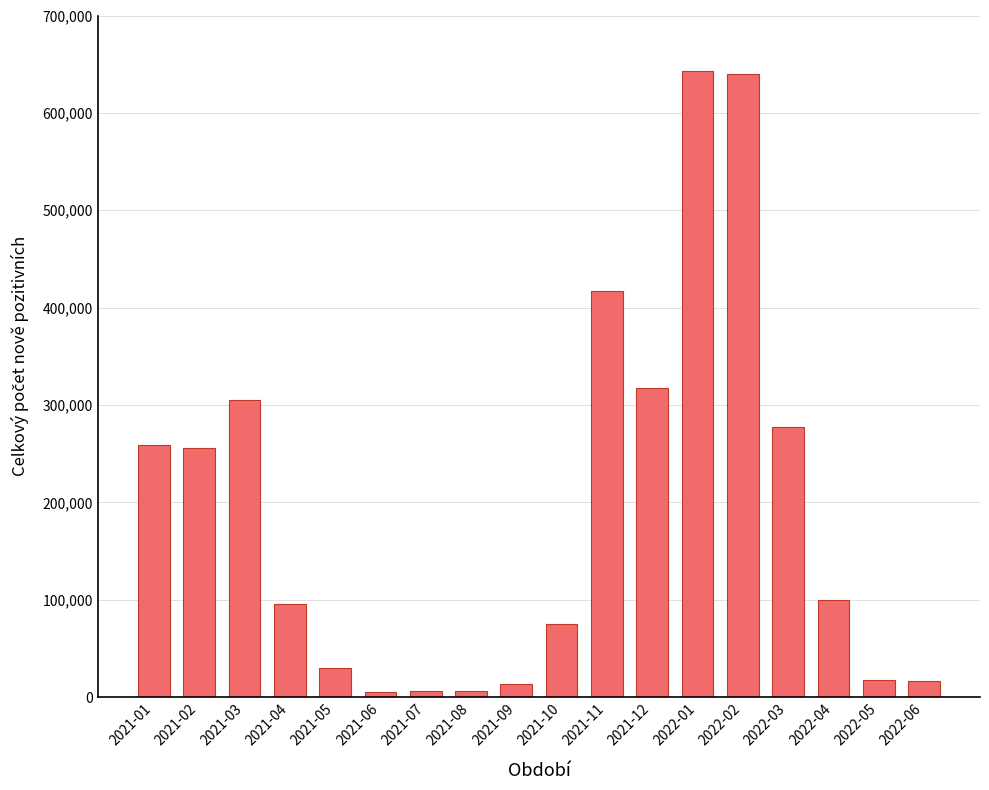

The value at 2022-03 is 81055. True or false?

False